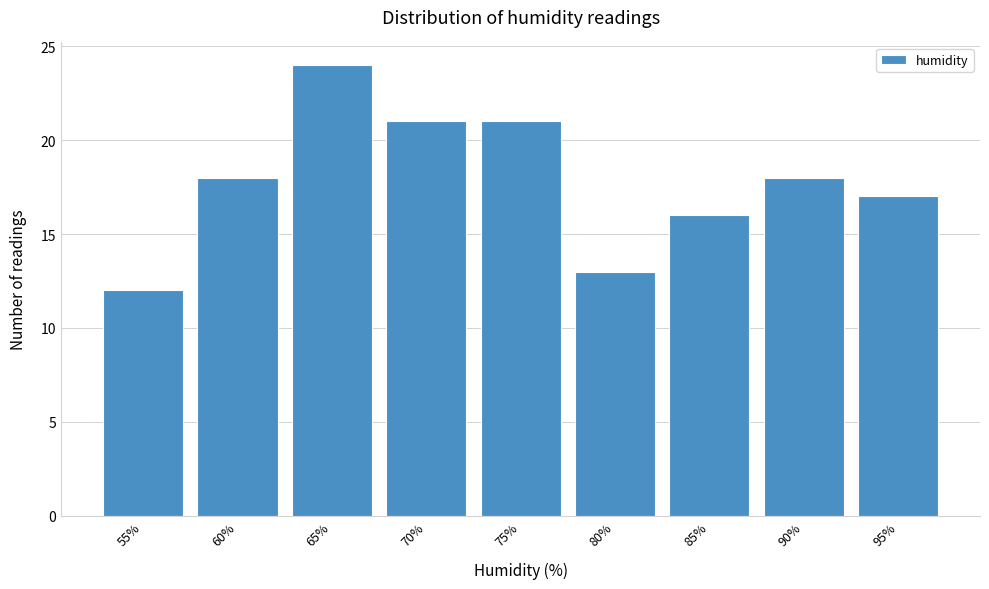

Reading left to right, extract all data points from this chart.

55%=12	60%=18	65%=24	70%=21	75%=21	80%=13	85%=16	90%=18	95%=17